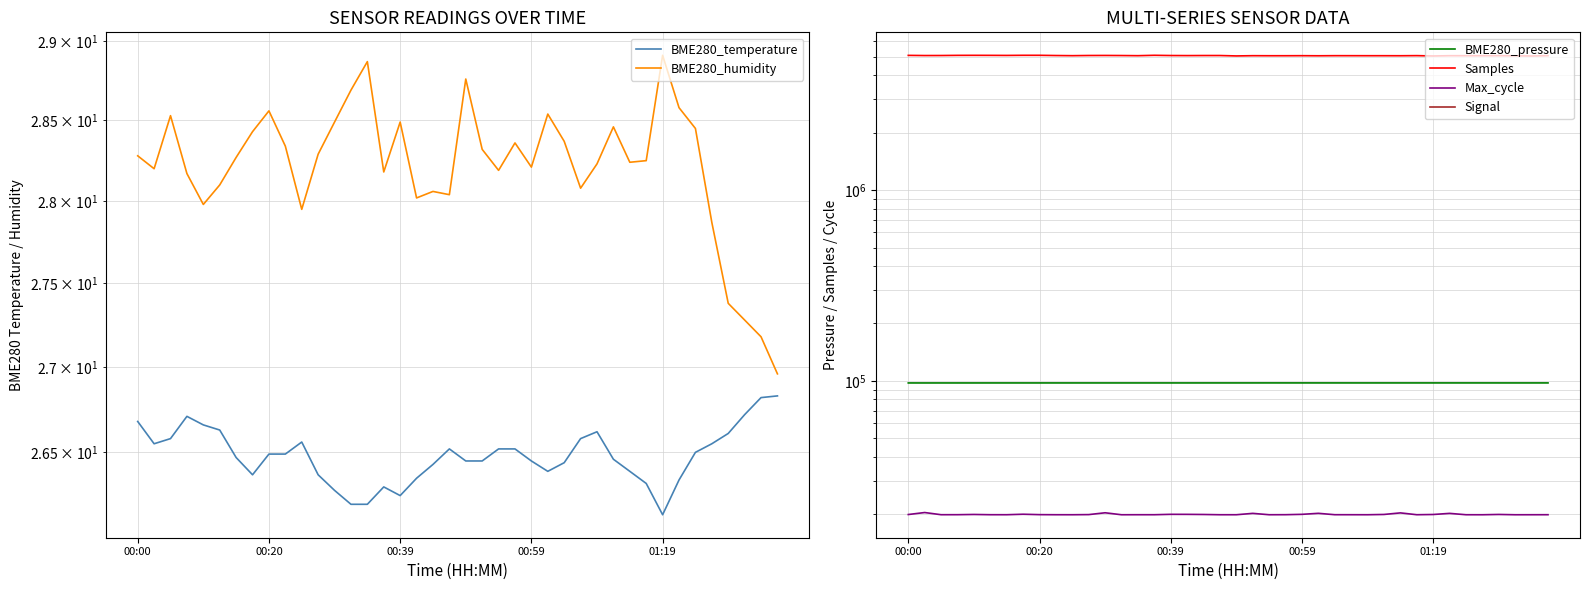

Which series has the largest total across all categories?

Samples